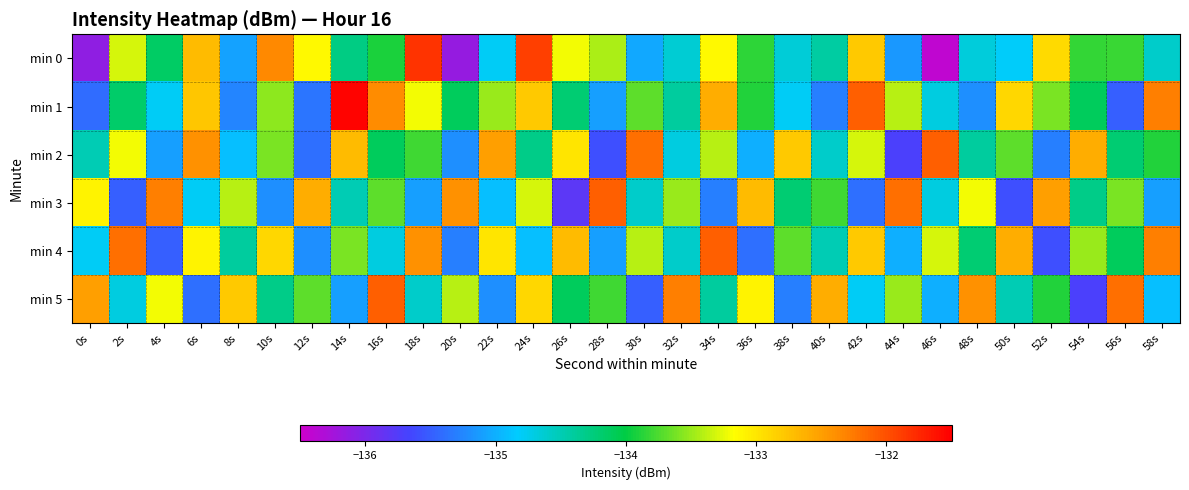

How many distinct data groups are displayed?

6